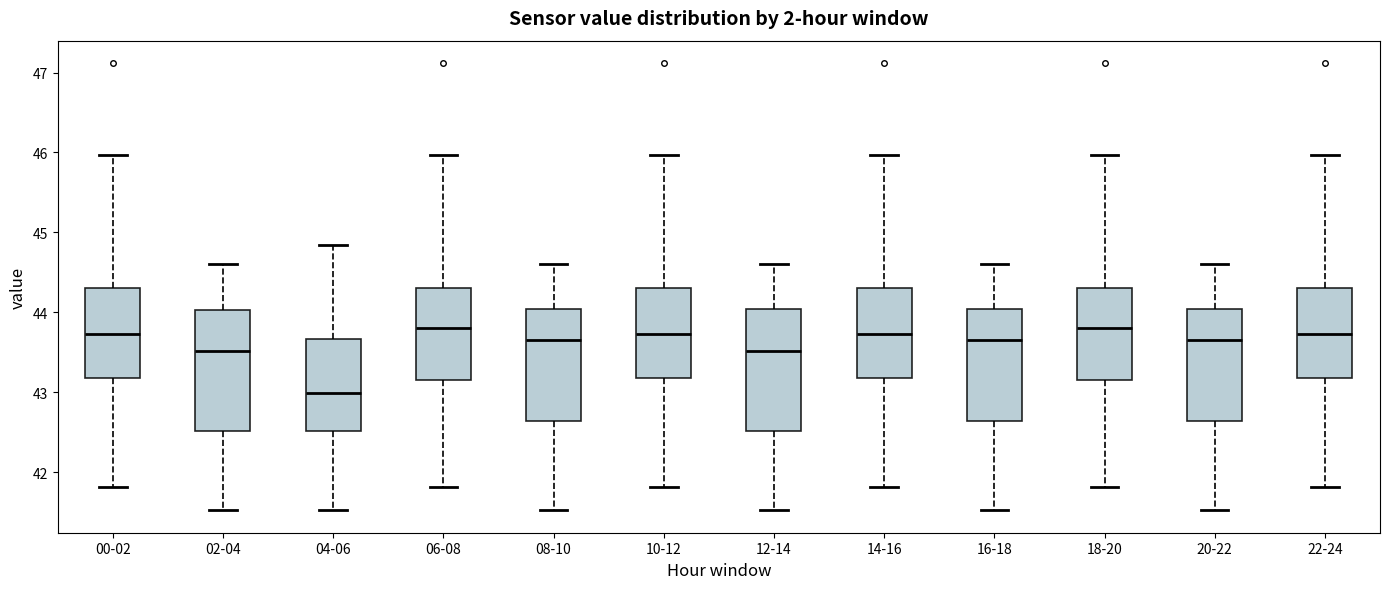

Where does the median line of the box for 14-16 sit on the y-axis? The values are not printed on the chart, so give them approximately, as read against the axis.

43.7